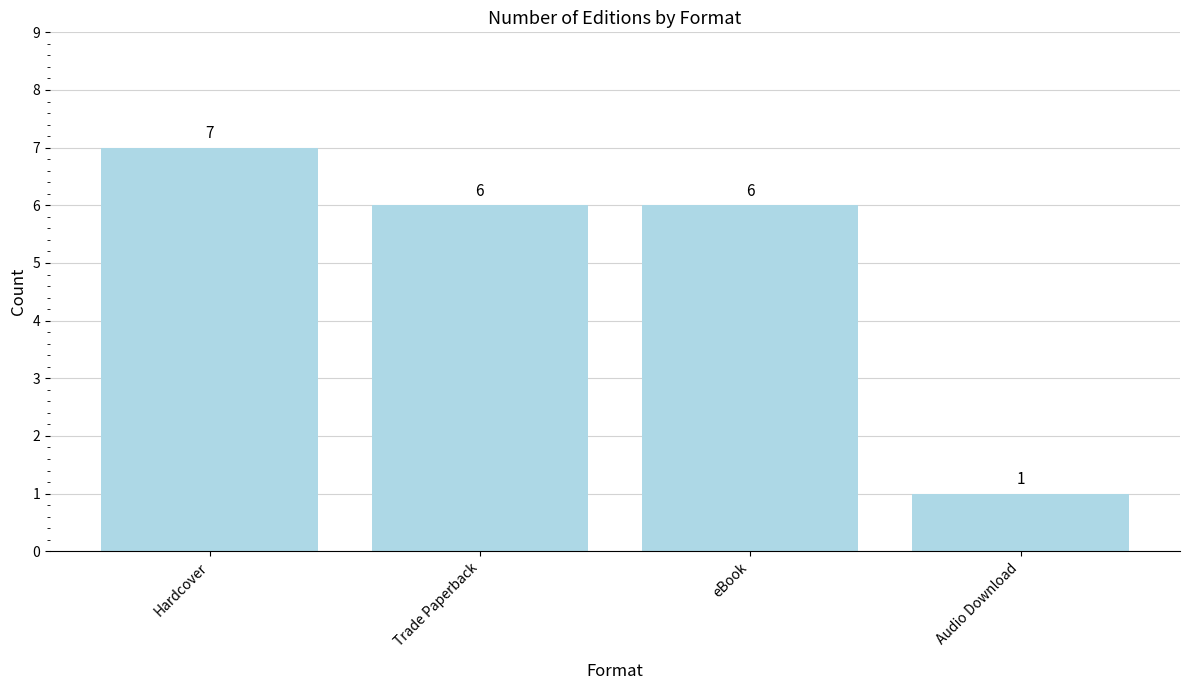

How many data points are less than 6?

1